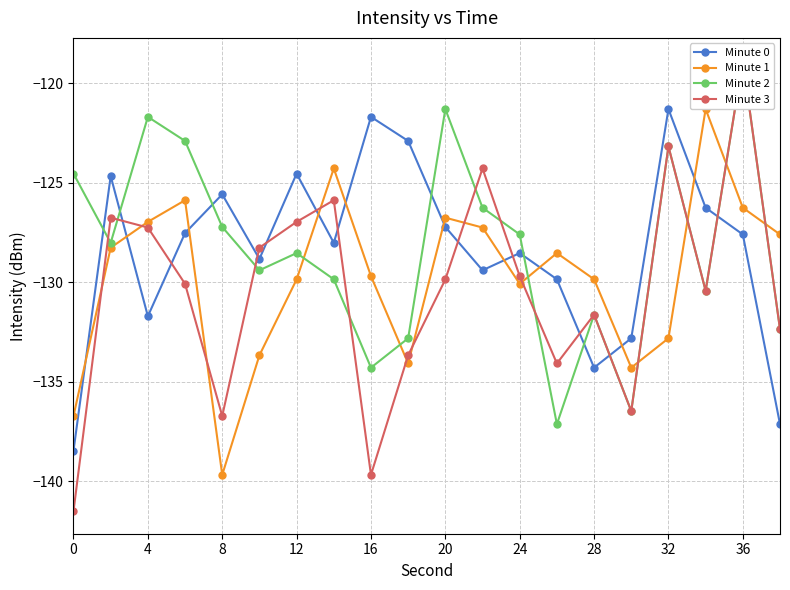

Reading left to right, transcribe all the data shown in this chart.

Minute 0: -138.5	-124.7	-131.7	-127.5	-125.6	-128.8	-124.5	-128.0	-121.7	-122.9	-127.2	-129.4	-128.5	-129.9	-134.3	-132.8	-121.3	-126.3	-127.6	-137.1
Minute 1: -136.7	-128.3	-127.0	-125.9	-139.7	-133.7	-129.9	-124.3	-129.7	-134.1	-126.8	-127.3	-130.1	-128.5	-129.9	-134.3	-132.8	-121.3	-126.3	-127.6
Minute 2: -124.5	-128.0	-121.7	-122.9	-127.2	-129.4	-128.5	-129.9	-134.3	-132.8	-121.3	-126.3	-127.6	-137.1	-131.6	-136.5	-123.2	-130.4	-118.9	-132.4
Minute 3: -141.5	-126.8	-127.3	-130.1	-136.7	-128.3	-127.0	-125.9	-139.7	-133.7	-129.9	-124.3	-129.7	-134.1	-131.6	-136.5	-123.2	-130.4	-118.9	-132.4